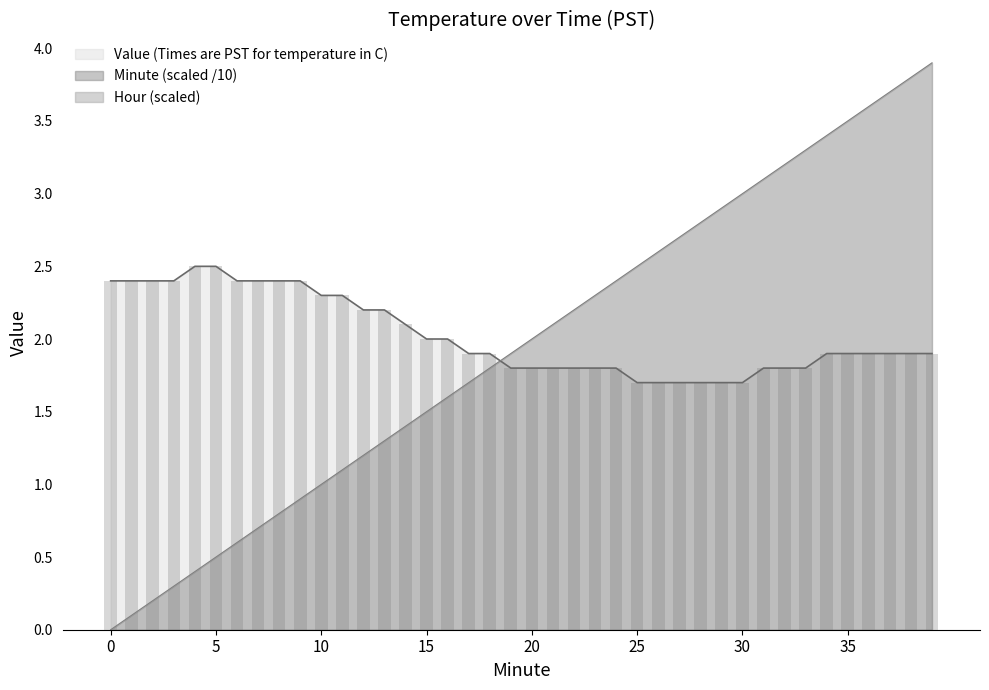

Reading left to right, extract all data points from this chart.

Value (Times are PST for temperature in C): 2.4	2.4	2.4	2.4	2.5	2.5	2.4	2.4	2.4	2.4	2.3	2.3	2.2	2.2	2.1	2.0	2.0	1.9	1.9	1.8	1.8	1.8	1.8	1.8	1.8	1.7	1.7	1.7	1.7	1.7	1.7	1.8	1.8	1.8	1.9	1.9	1.9	1.9	1.9	1.9
Minute: 0.0	0.1	0.2	0.3	0.4	0.5	0.6	0.7	0.8	0.9	1.0	1.1	1.2	1.3	1.4	1.5	1.6	1.7	1.8	1.9	2.0	2.1	2.2	2.3	2.4	2.5	2.6	2.7	2.8	2.9	3.0	3.1	3.2	3.3	3.4	3.5	3.6	3.7	3.8	3.9